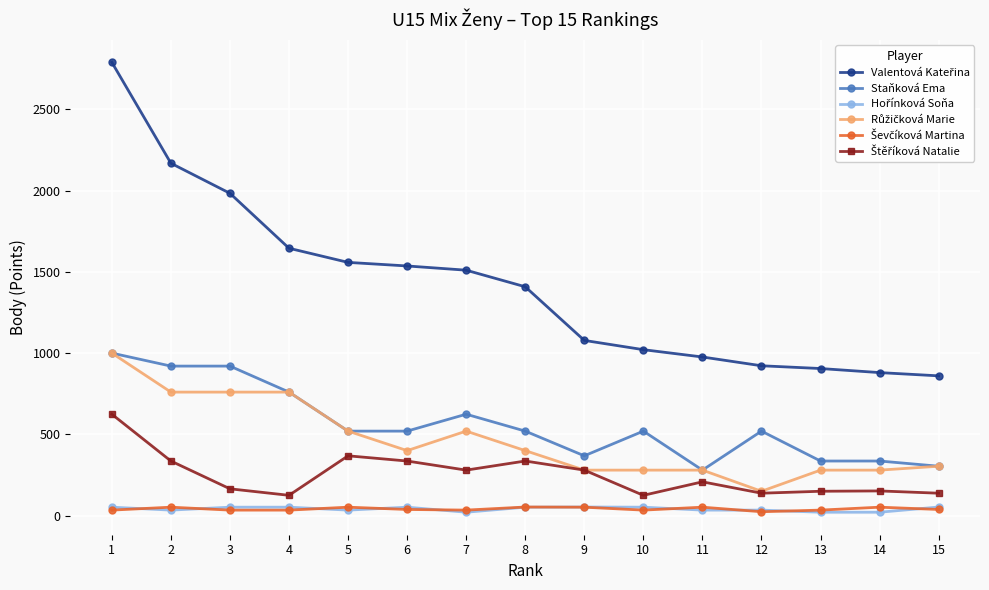

Does the chart have visible grid lines?

Yes